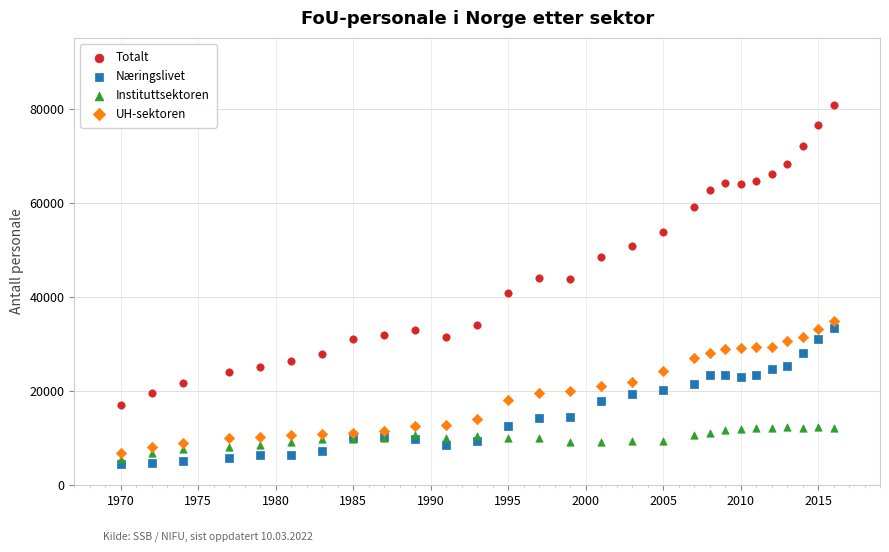

What are all the series names shown in the legend?

Totalt, Næringslivet, Instituttsektoren, UH-sektoren